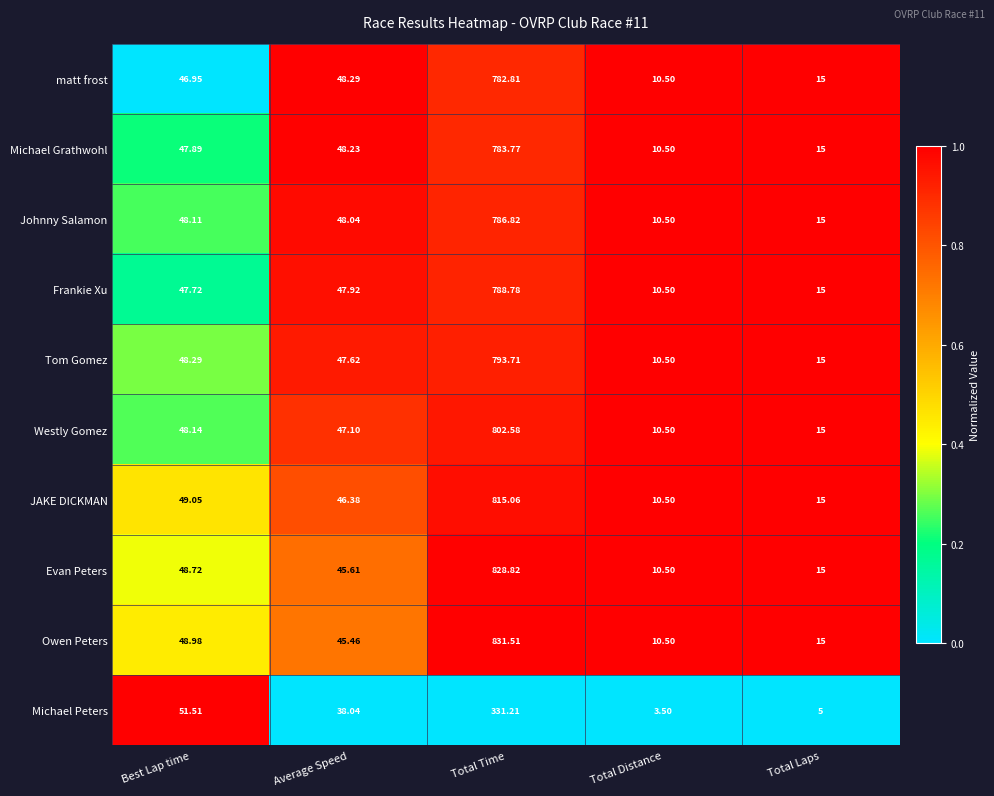

Rank the categories by Owen Peters value from highest to lowest.

Total Time, Best Lap time, Average Speed, Total Laps, Total Distance